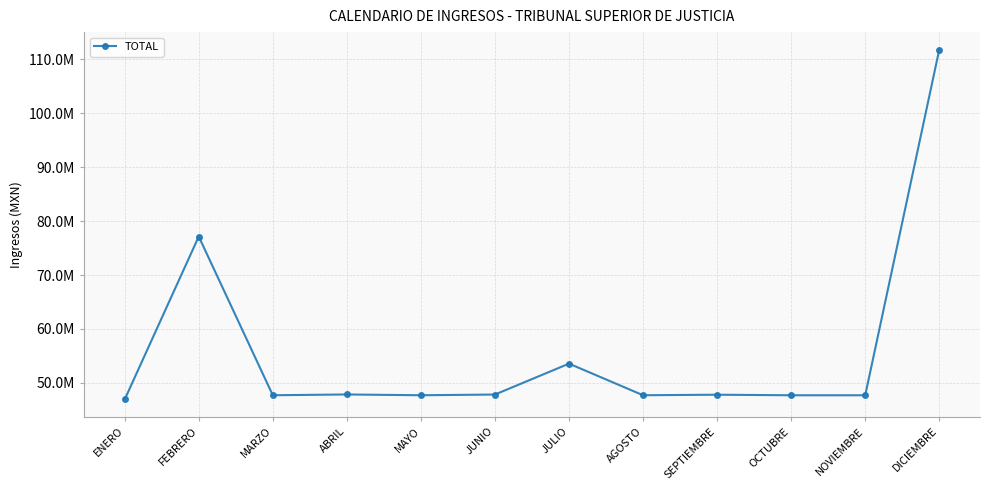

What is the change in value from JUNIO to OCTUBRE?

-135448